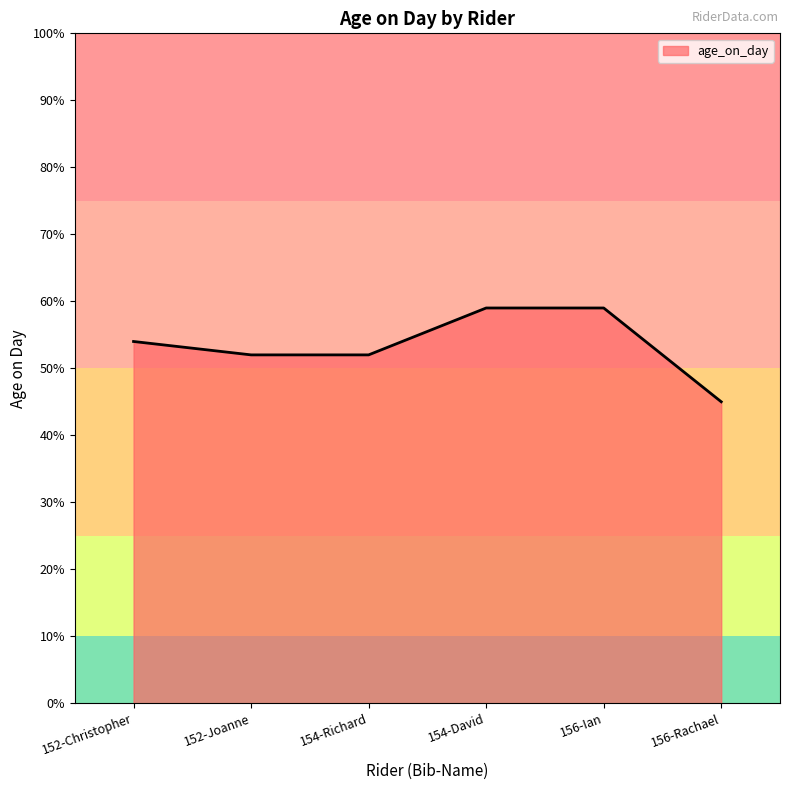

What is the maximum value shown in the chart?

59